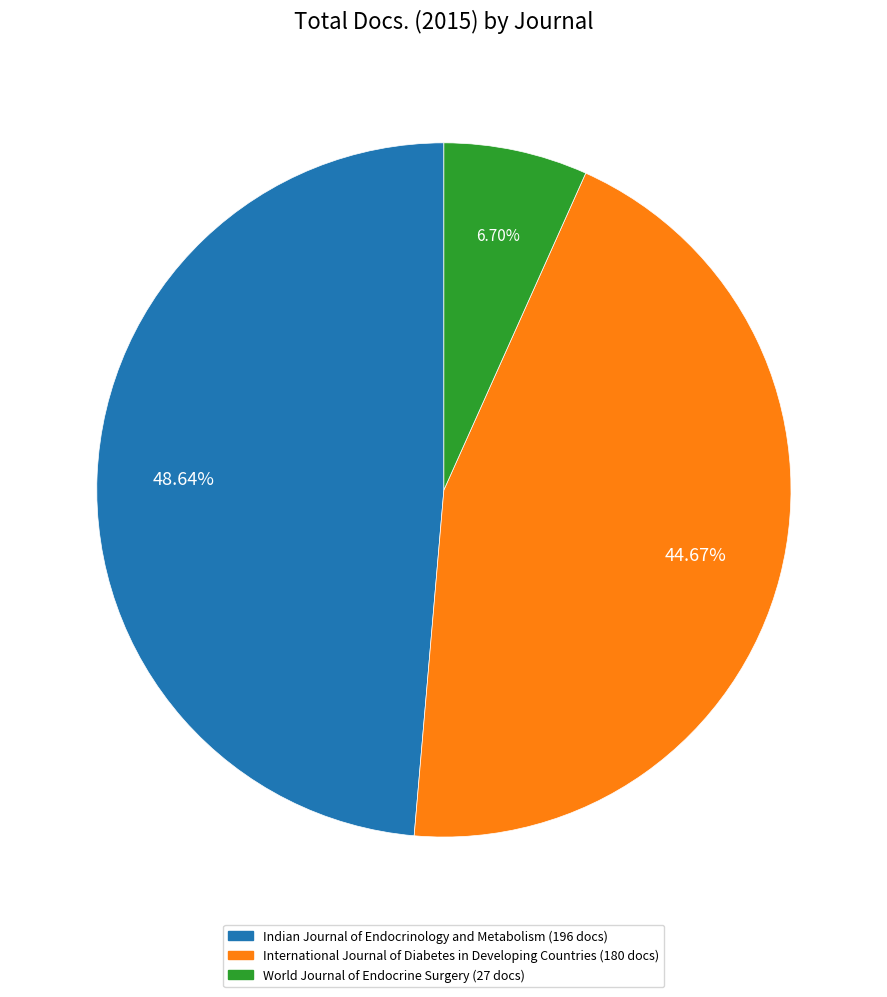

What is the ratio of the value at Indian Journal of Endocrinology and Metabolism to the value at International Journal of Diabetes in Developing Countries?

1.1